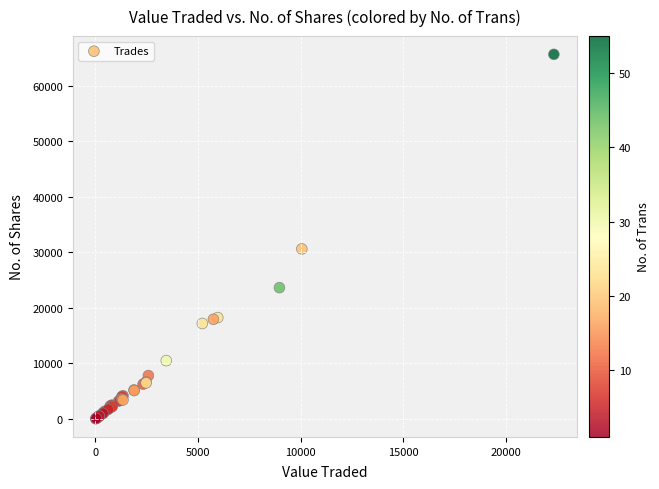

What Y value in the scatter plot is closest to 32849?

30613